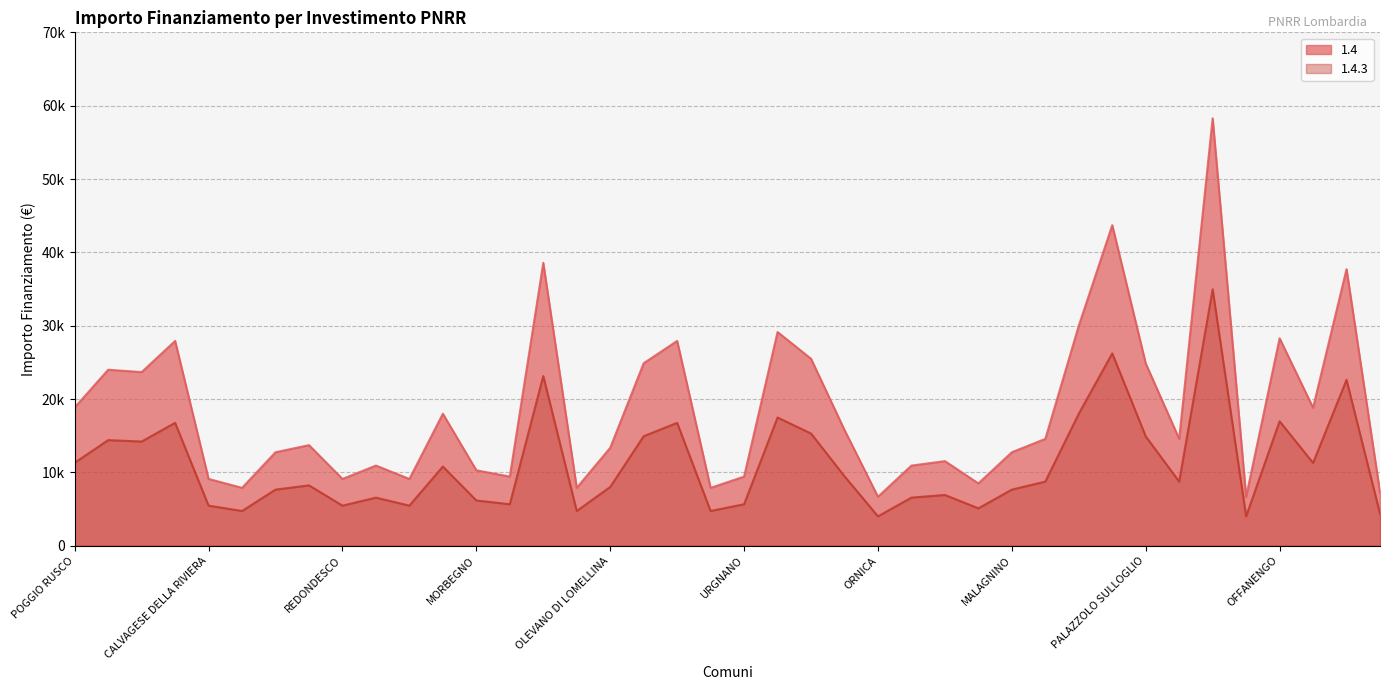

Rank the series by their maximum value, from lowest to highest.

1.4.3, 1.4